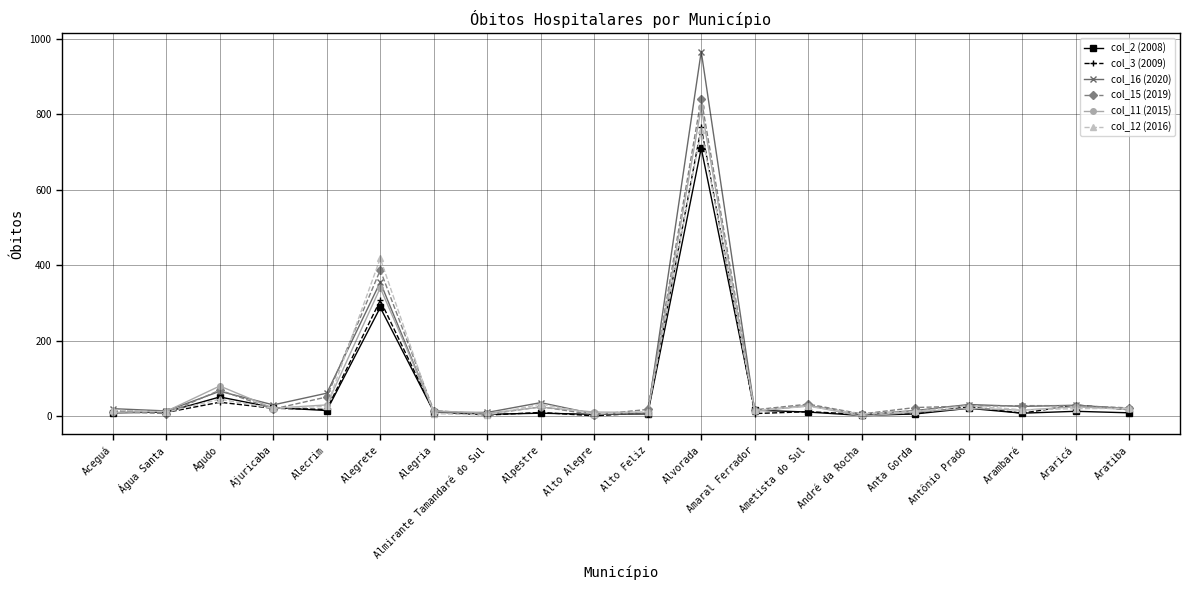

At which category does col_15 (2019) reach its first local peak?

Agudo